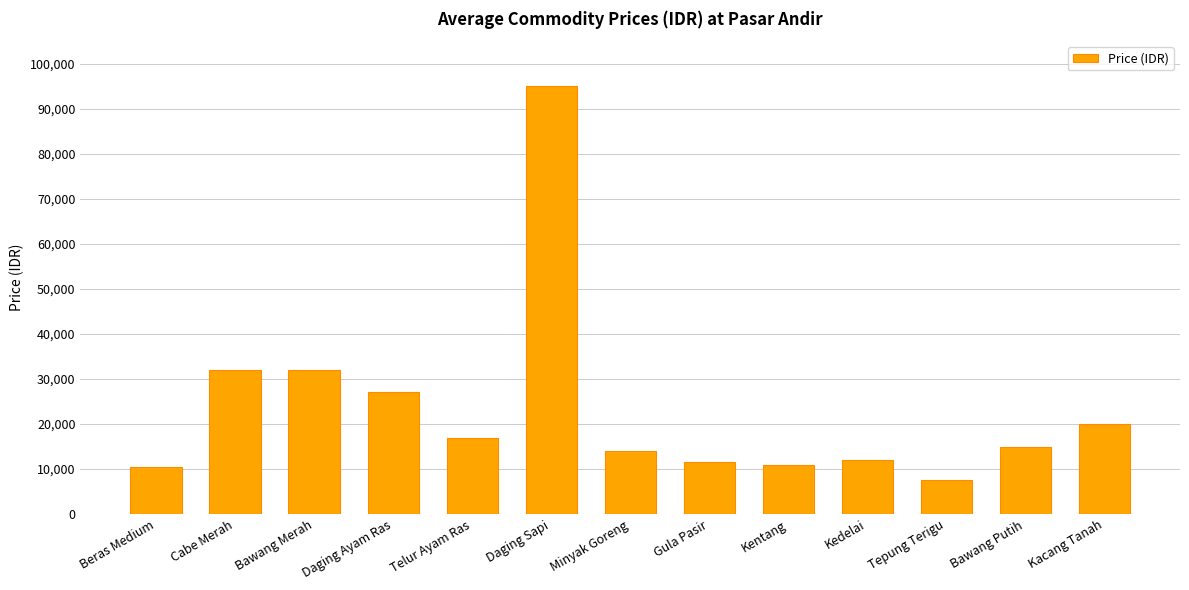

What is the smallest value displayed?

7500